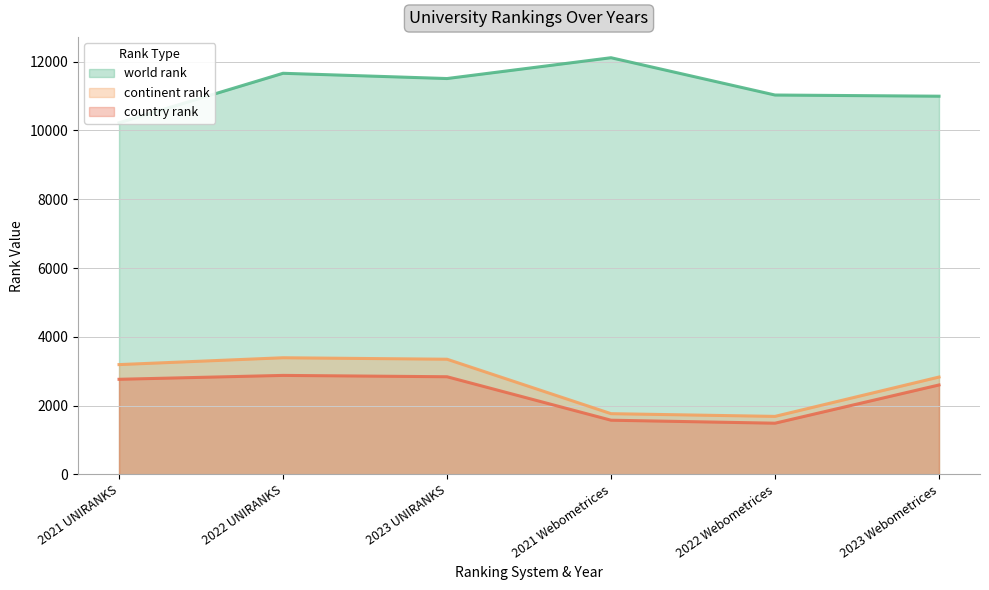

What is the smallest value displayed?

1490